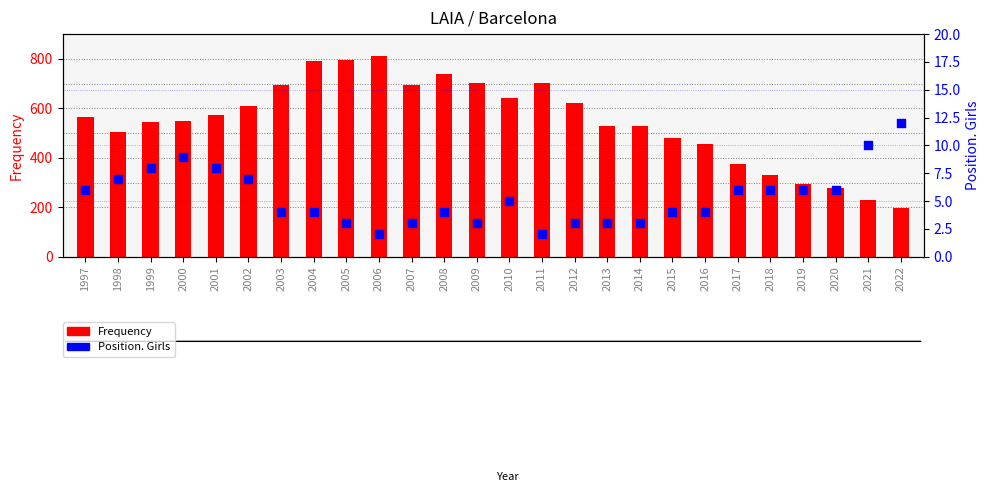

At which category is the sum across all series the highest?

2006